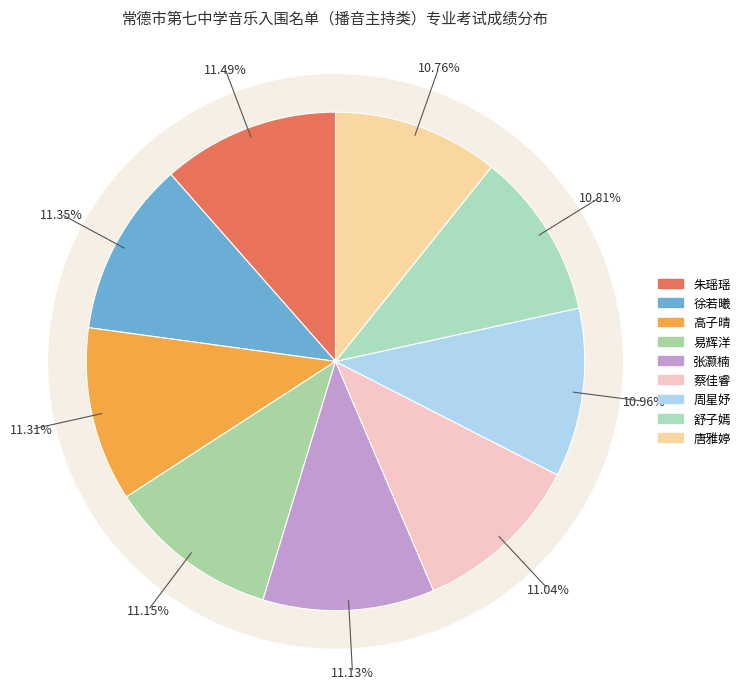

What is the total percentage of 唐雅婷 and 高子晴?

22.1%